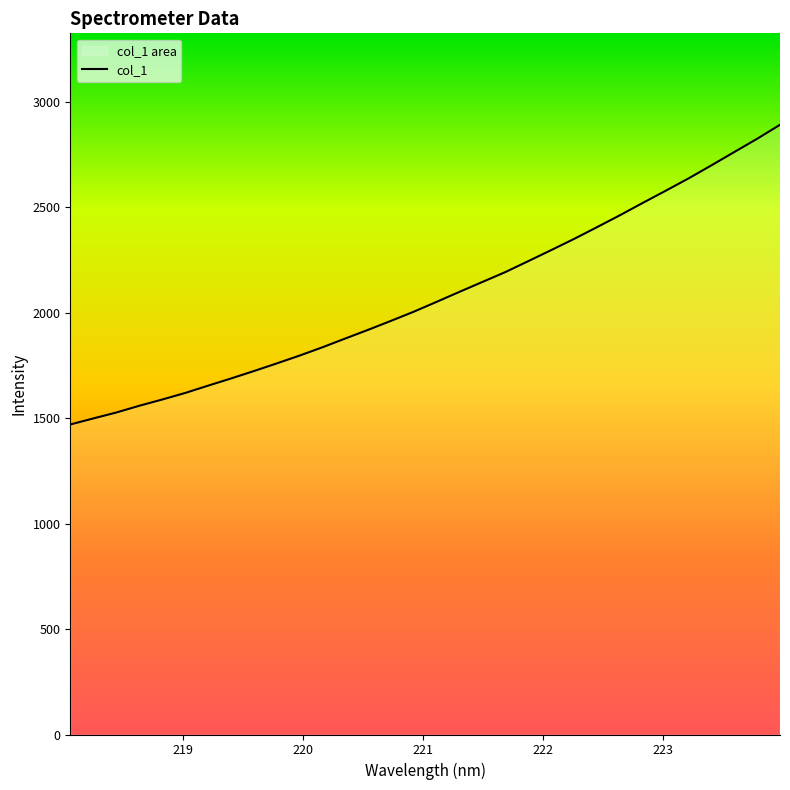

What is the difference between the maximum and minimum values?

1421.1